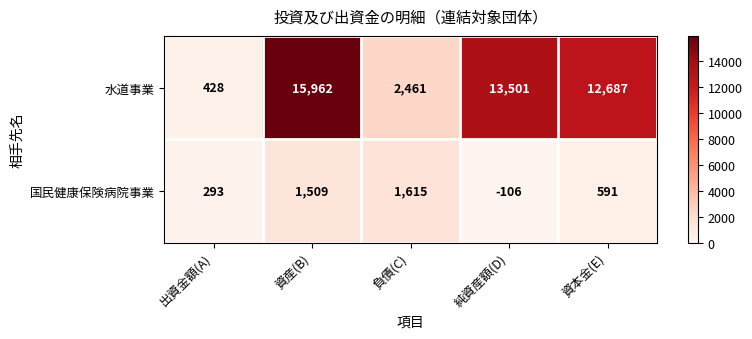

The 国民健康保険病院事業 series shows -187 at 純資産額(D). True or false?

False